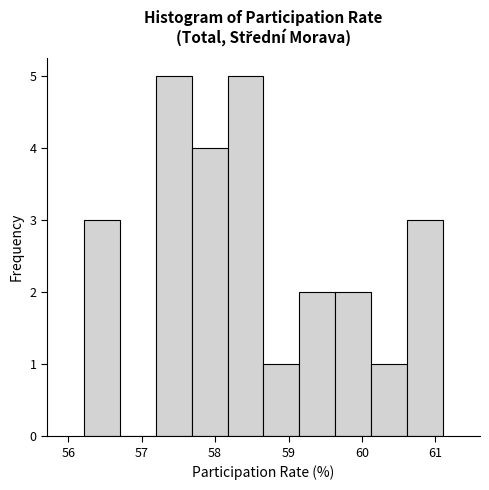

How tall is the bar that spans 56.2 to 56.7 on the x-axis? Neither the bar edges nor the heights are printed on the chart, so give them approximately, as read against the axes.

3